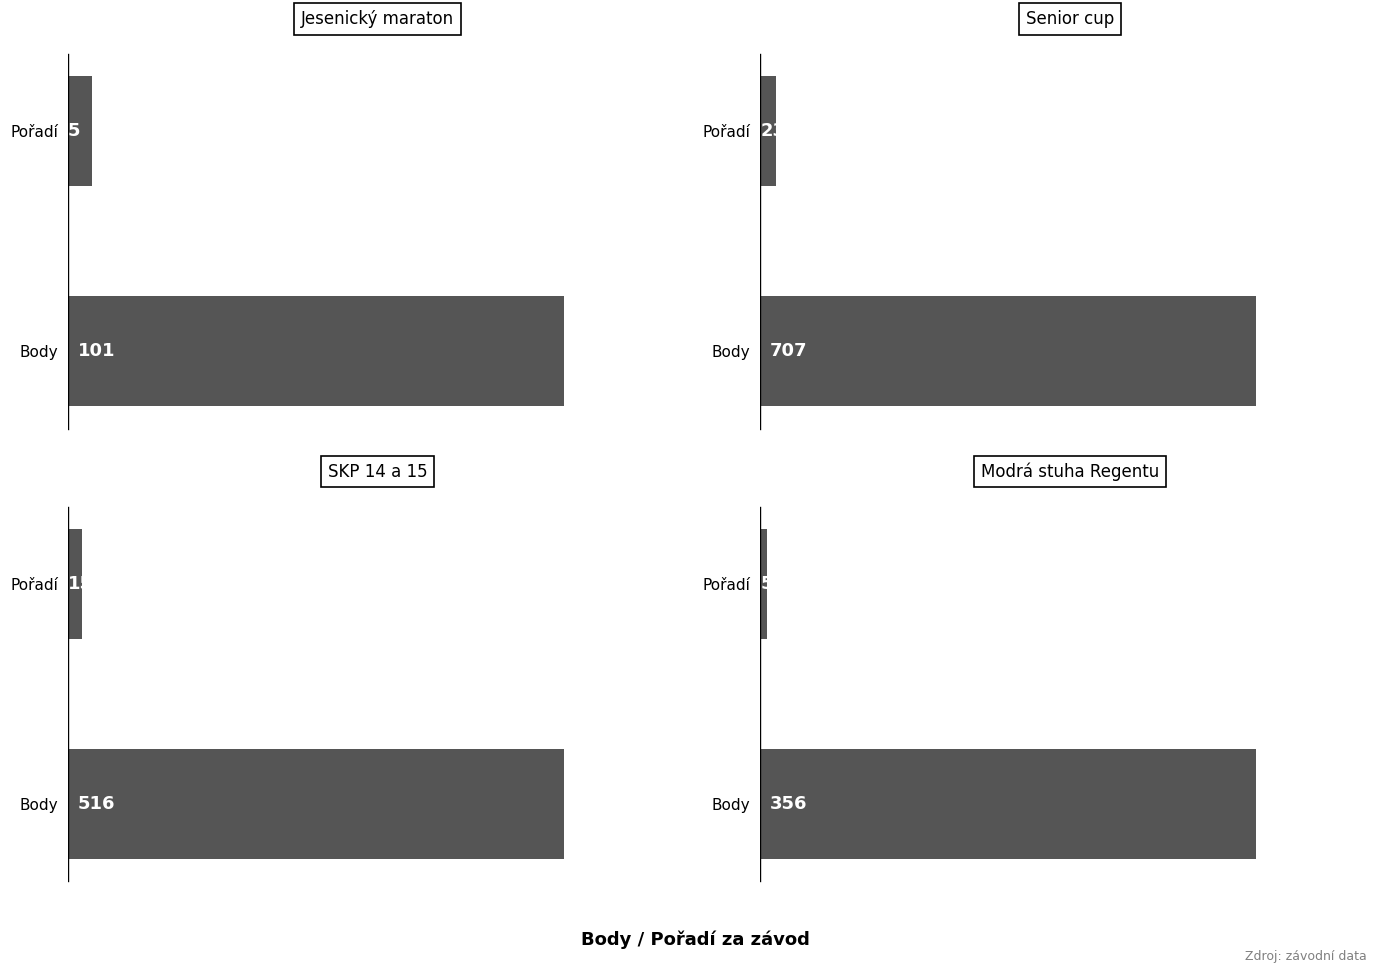

The value of Jesenický maraton at Pořadí is 5. True or false?

True